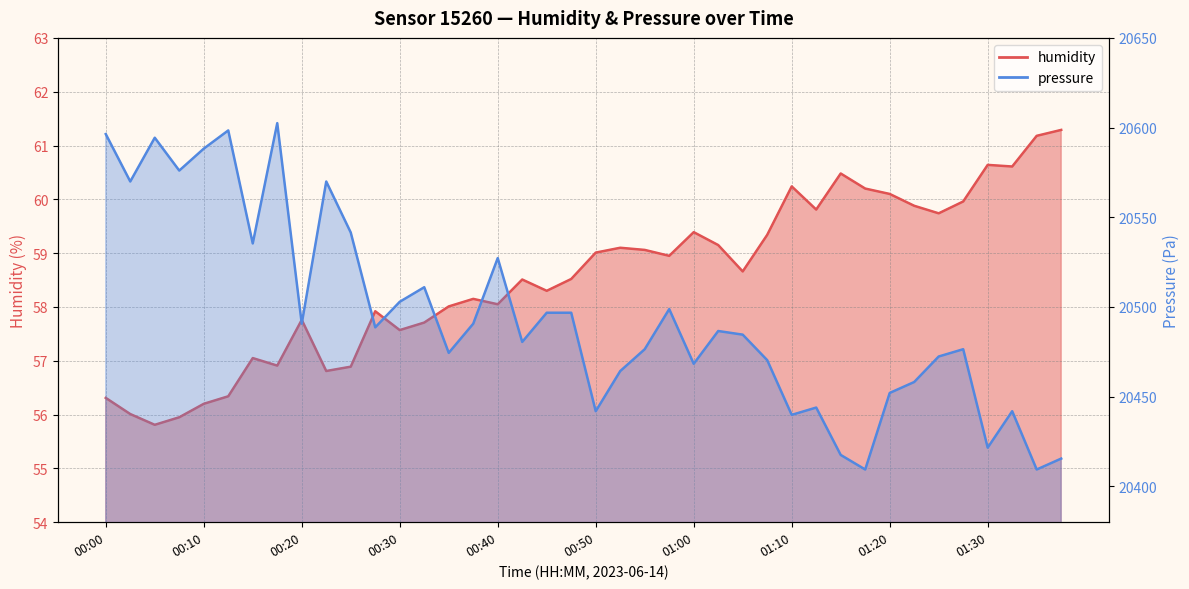

Reading left to right, list all the values displayed in this chart.

humidity: 00:00=56.3	00:02=56.0	00:05=55.8	00:07=56.0	00:10=56.2	00:12=56.3	00:15=57.0	00:17=56.9	00:20=57.8	00:22=56.8	00:25=56.9	00:27=57.9	00:30=57.6	00:32=57.7	00:35=58.0	00:37=58.1	00:40=58.0	00:42=58.5	00:45=58.3	00:47=58.5	00:50=59.0	00:52=59.1	00:55=59.1	00:57=59.0	01:00=59.4	01:02=59.1	01:05=58.7	01:08=59.3	01:10=60.2	01:13=59.8	01:15=60.5	01:18=60.2	01:20=60.1	01:23=59.9	01:25=59.7	01:28=60.0	01:30=60.6	01:33=60.6	01:35=61.2	01:38=61.3
pressure: 00:00=20596.4	00:02=20569.9	00:05=20594.3	00:07=20576.0	00:10=20588.2	00:12=20598.4	00:15=20535.4	00:17=20602.5	00:20=20490.7	00:22=20569.9	00:25=20541.5	00:27=20488.6	00:30=20502.9	00:32=20511.0	00:35=20474.4	00:37=20490.7	00:40=20527.2	00:42=20480.5	00:45=20496.8	00:47=20496.8	00:50=20441.9	00:52=20464.2	00:55=20476.4	00:57=20498.8	01:00=20468.3	01:02=20486.6	01:05=20484.6	01:08=20470.3	01:10=20439.8	01:13=20443.9	01:15=20417.5	01:18=20409.4	01:20=20452.1	01:23=20458.2	01:25=20472.4	01:28=20476.4	01:30=20421.6	01:33=20441.9	01:35=20409.4	01:38=20415.5